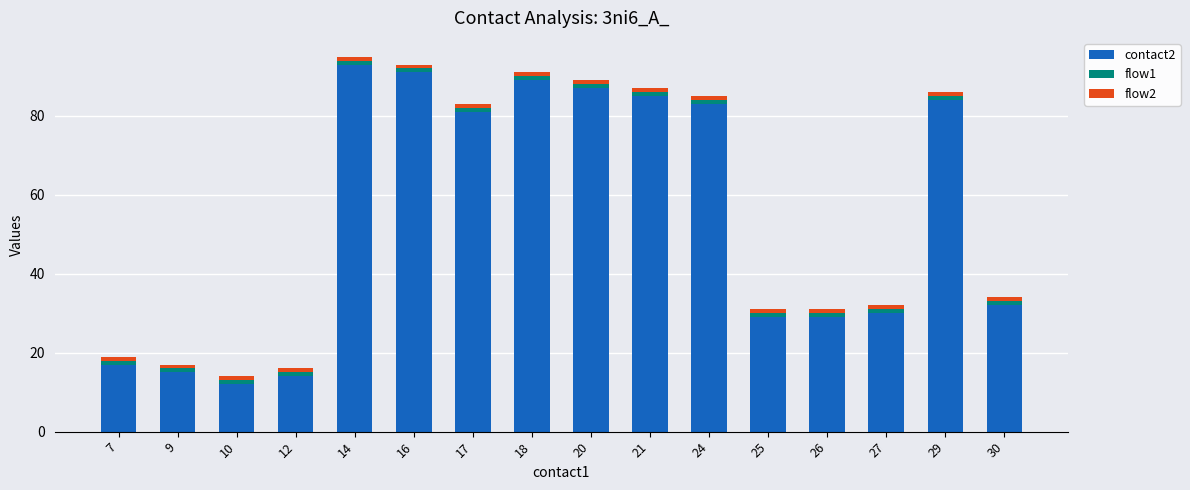

At which label does contact2 reach its minimum?

10